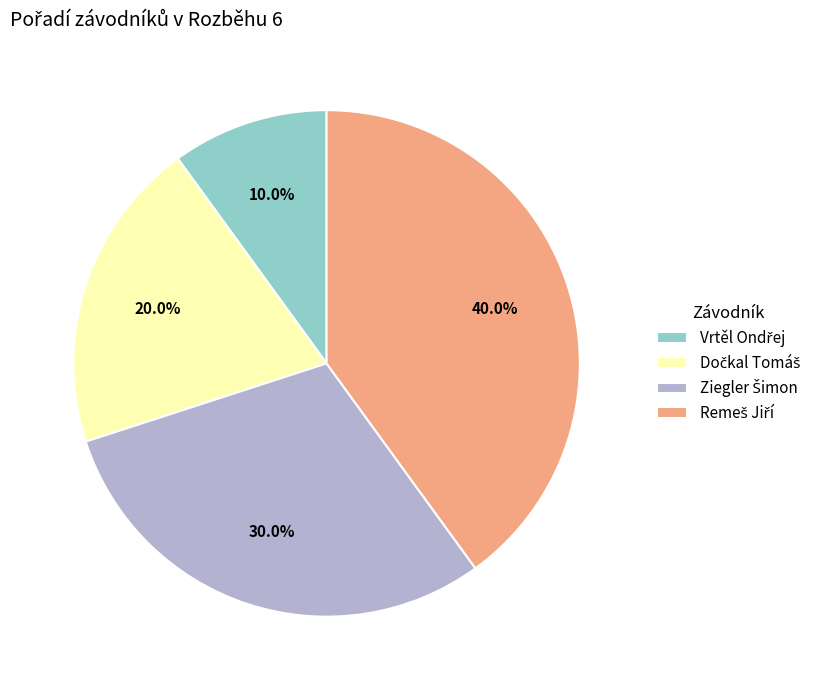

Does any single category account for the majority?

No